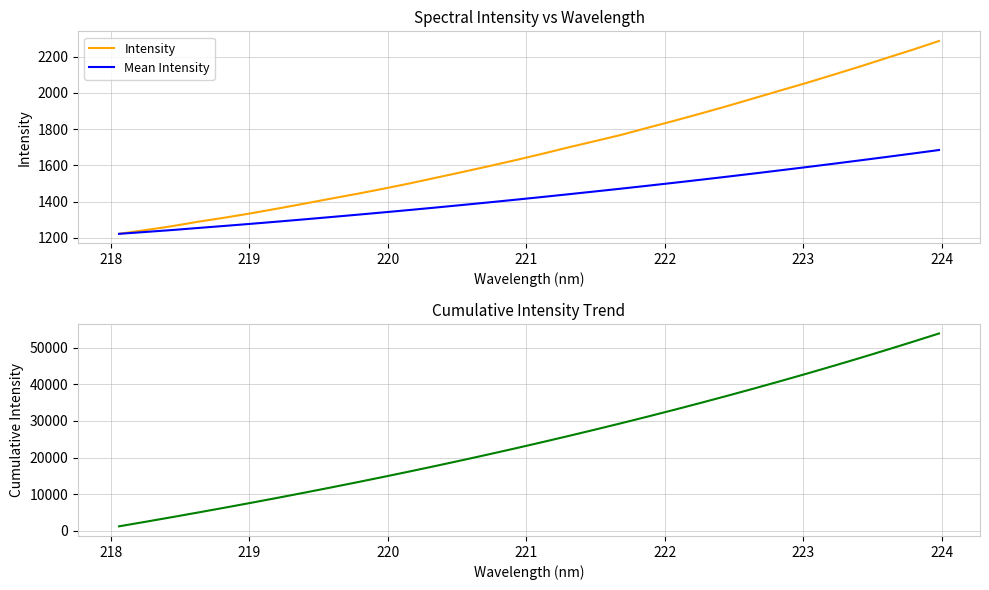

What is the lowest value of the Mean Intensity series?

1221.9